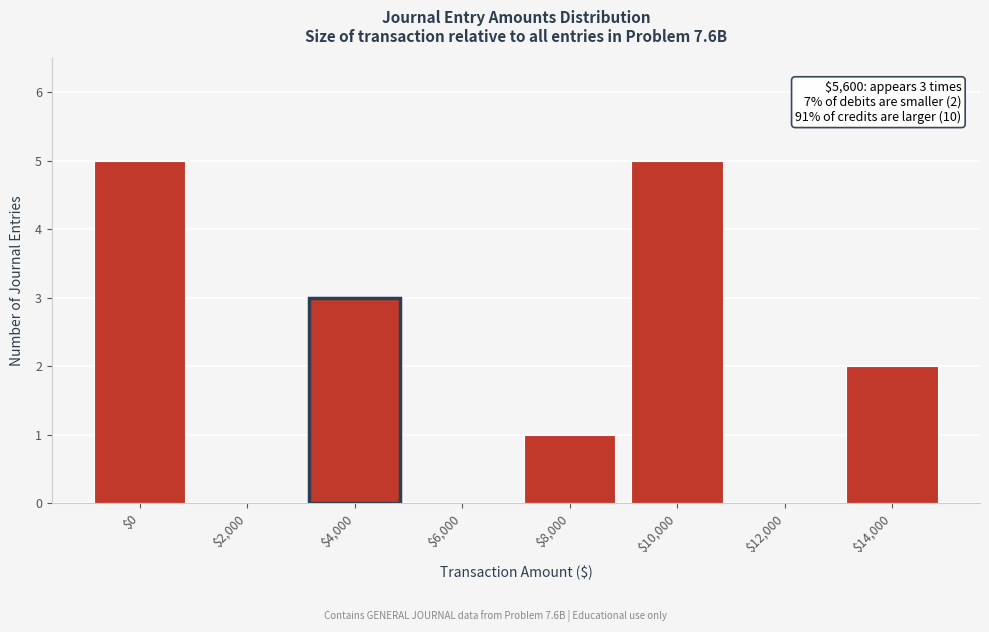

Is it true that the value at $0 is 5?

True